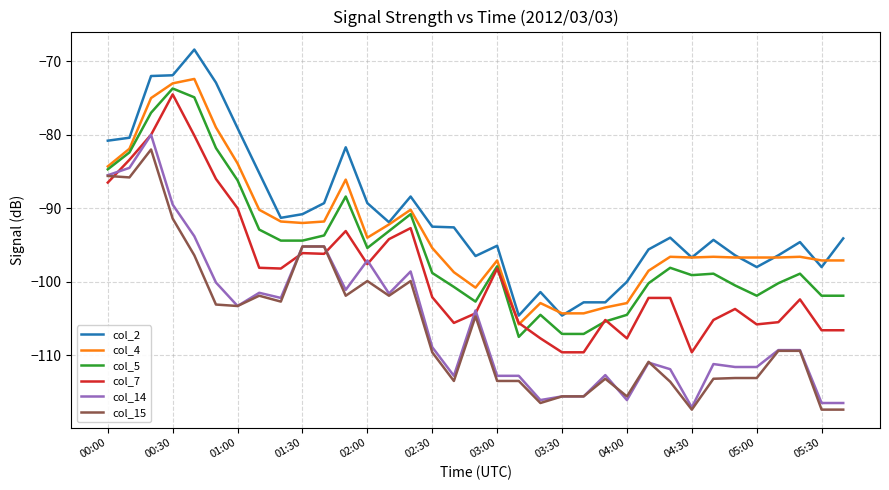

Which series has the largest total across all categories?

col_2